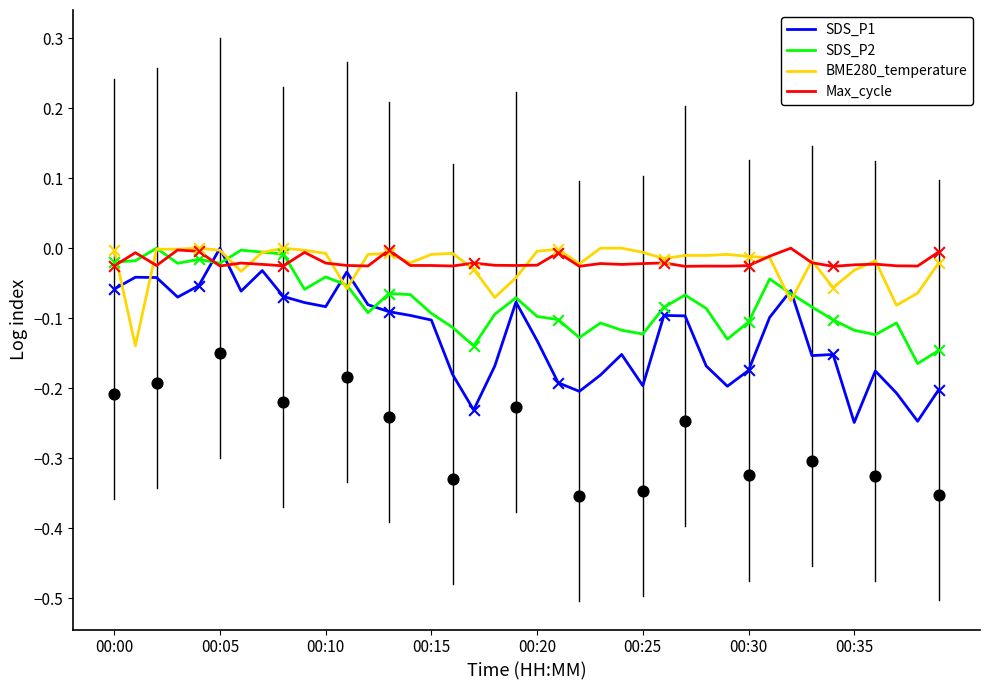

Is the value of Max_cycle at 11 greater than the value of BME280_temperature at 29?

No